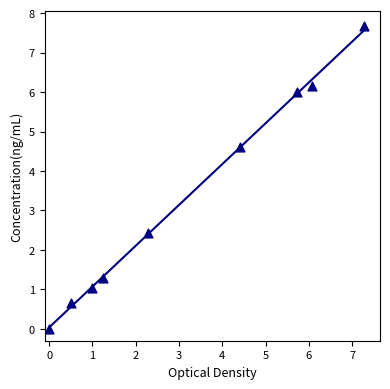

What Y value in the scatter plot is closest to 3?

2.4